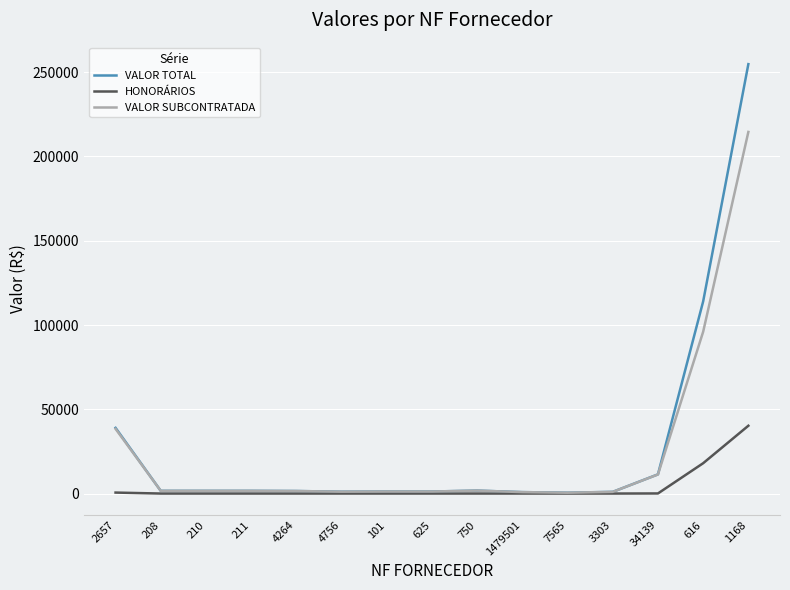

At which category is the sum across all series the highest?

1168